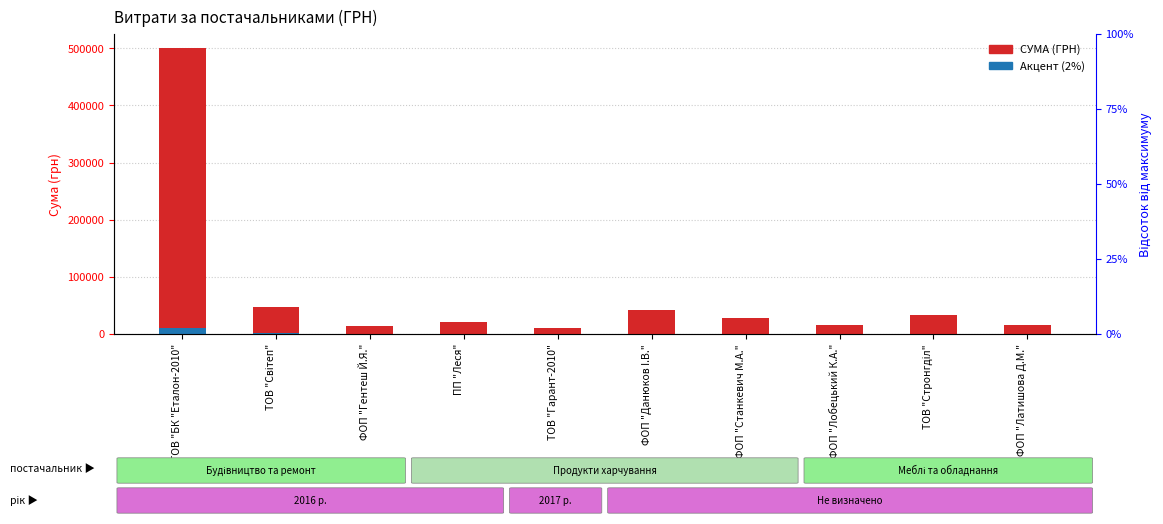

What are all the series names shown in the legend?

СУМА (ГРН), Акцент (2%)